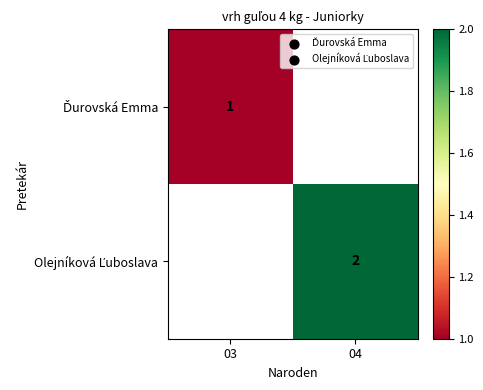

At which label is Ďurovská Emma closest to 1?

03